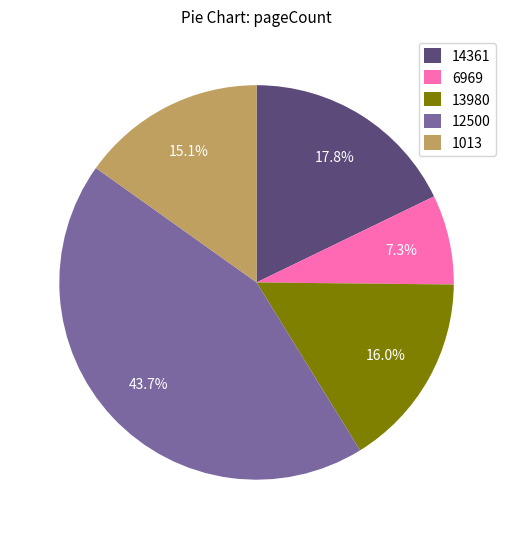

How many segments does this pie chart have?

5